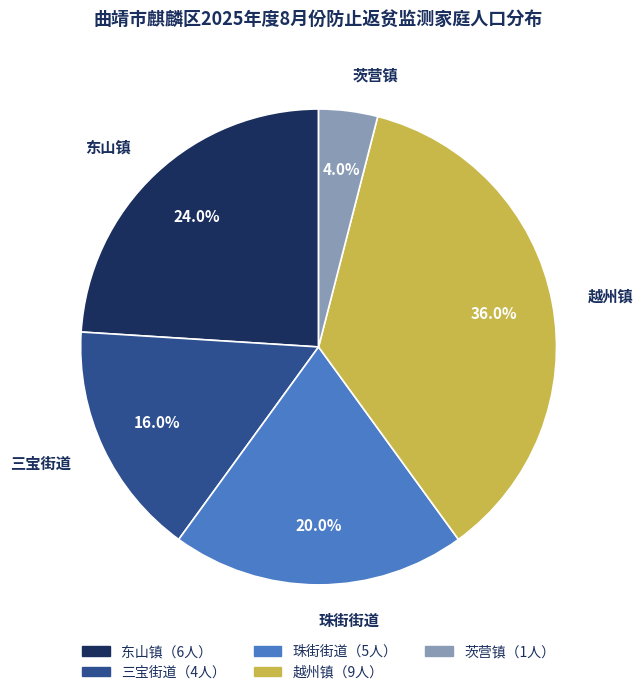

The 珠街街道 slice represents 20% of the pie. True or false?

True